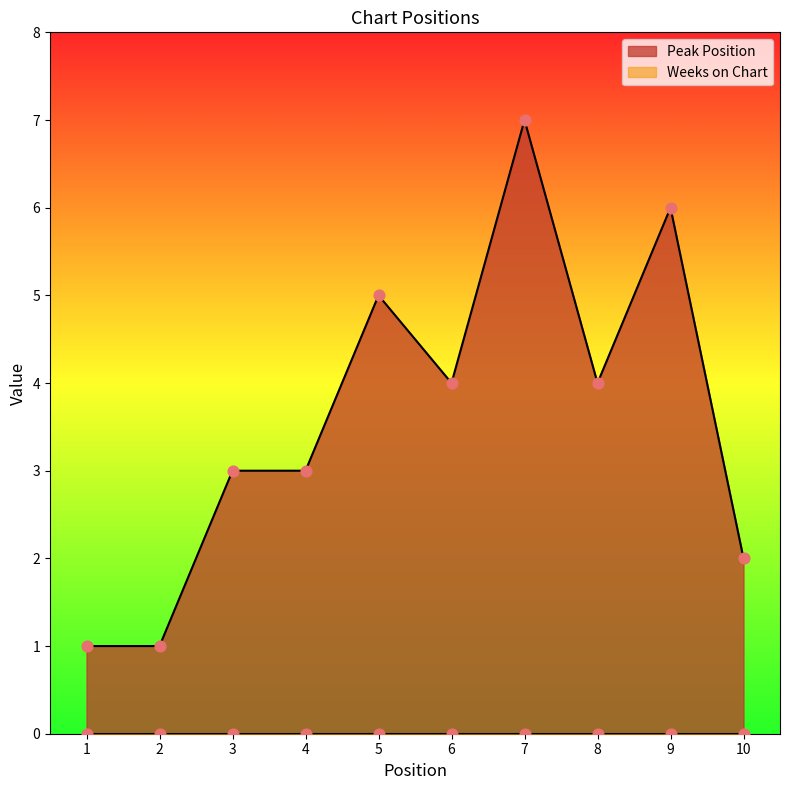

Approximately how many times larger is the value at 10 compared to 1?

2.0